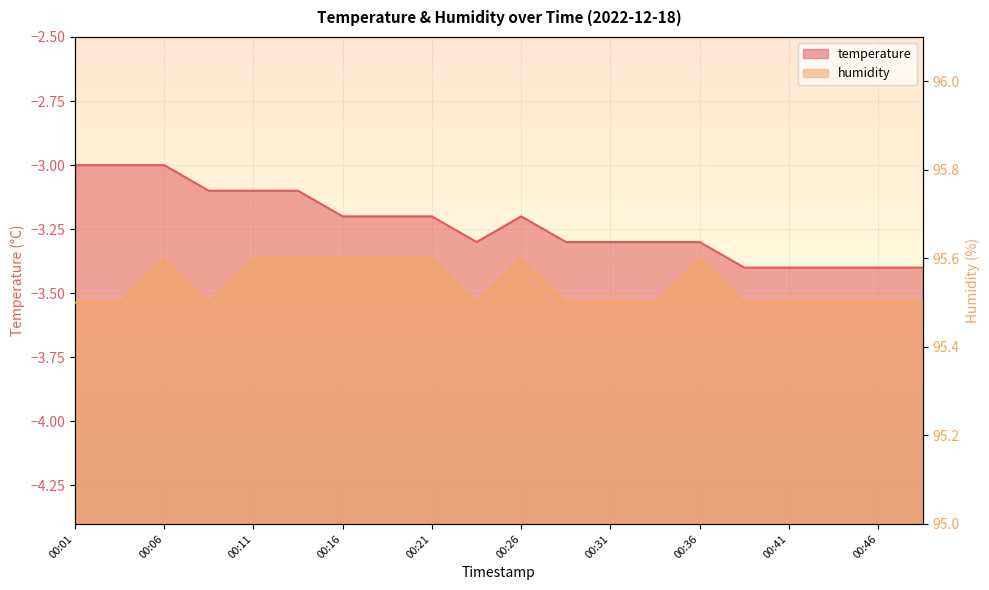

Which series changed the most between 00:13 and 00:44?

temperature